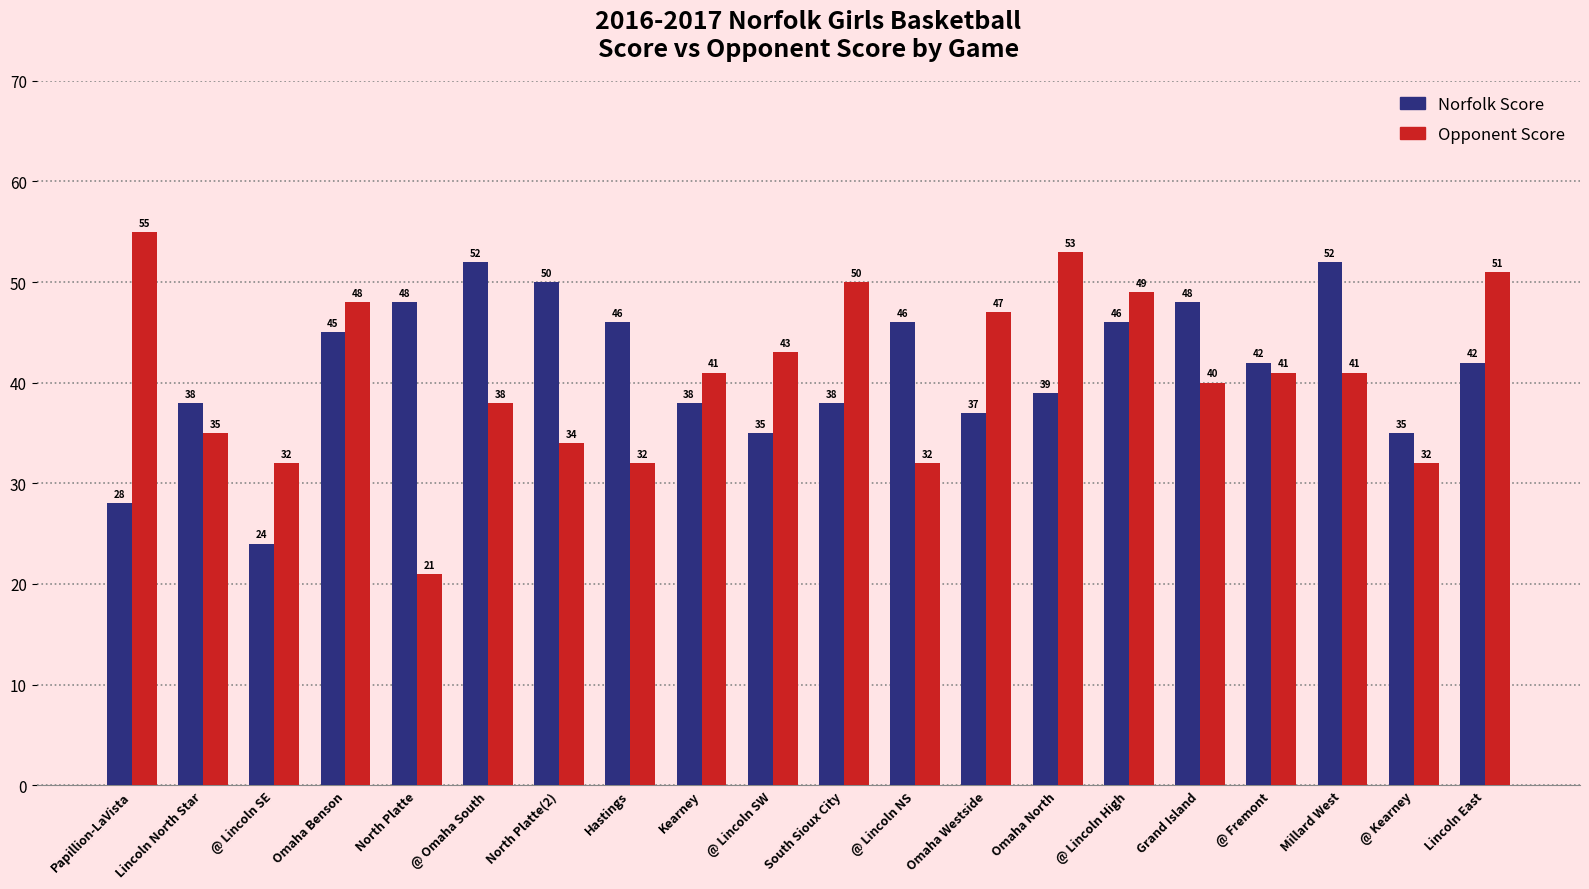

Reading left to right, transcribe all the data shown in this chart.

Norfolk Score: Papillion-LaVista=28	Lincoln North Star=38	@ Lincoln SE=24	Omaha Benson=45	North Platte=48	@ Omaha South=52	North Platte(2)=50	Hastings=46	Kearney=38	@ Lincoln SW=35	South Sioux City=38	@ Lincoln NS=46	Omaha Westside=37	Omaha North=39	@ Lincoln High=46	Grand Island=48	@ Fremont=42	Millard West=52	@ Kearney=35	Lincoln East=42
Opponent Score: Papillion-LaVista=55	Lincoln North Star=35	@ Lincoln SE=32	Omaha Benson=48	North Platte=21	@ Omaha South=38	North Platte(2)=34	Hastings=32	Kearney=41	@ Lincoln SW=43	South Sioux City=50	@ Lincoln NS=32	Omaha Westside=47	Omaha North=53	@ Lincoln High=49	Grand Island=40	@ Fremont=41	Millard West=41	@ Kearney=32	Lincoln East=51